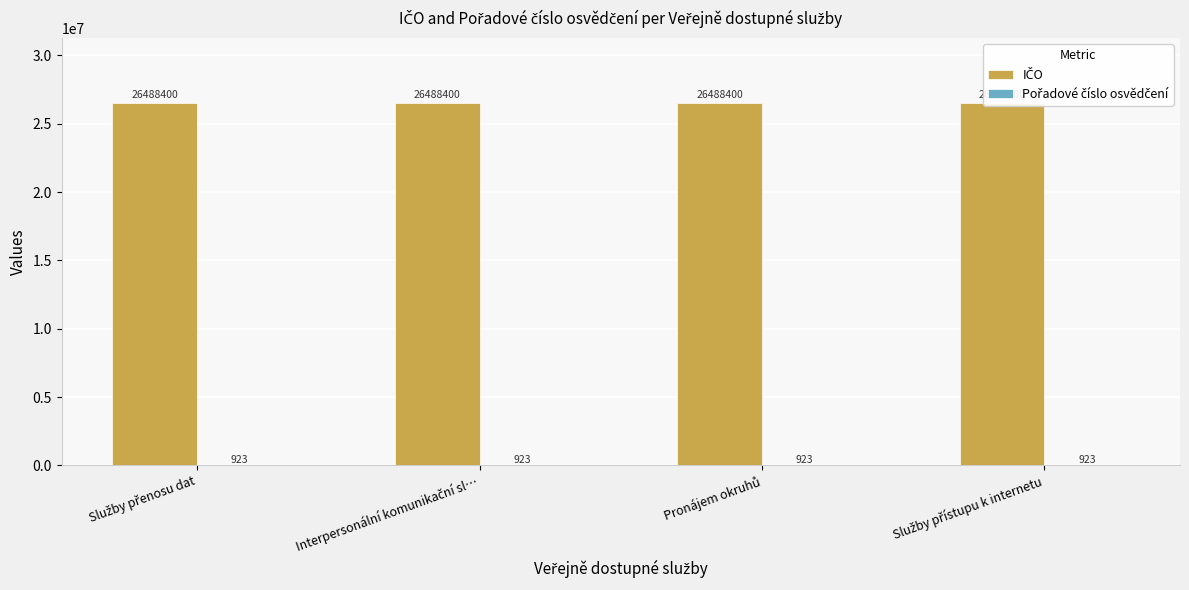

At Interpersonální komunikační sl…, list the series in order from largest to smallest.

IČO, Pořadové číslo osvědčení